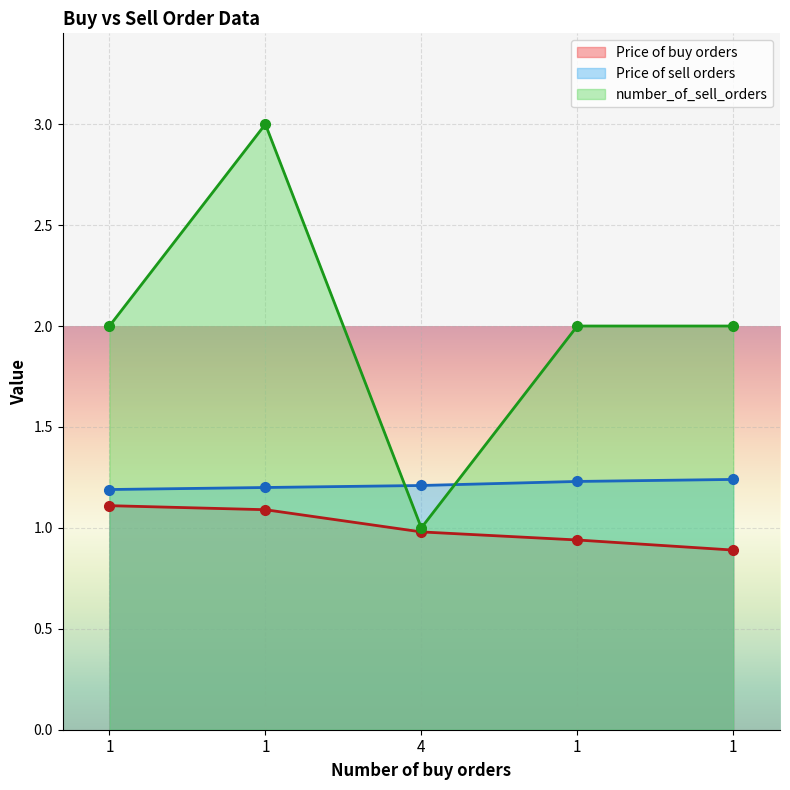

Reading right to left, what are all the values shown in this chart?

Price of buy orders: 1=0.9	1=0.9	4=1.0	1=1.1	1=1.1
Price of sell orders: 1=1.2	1=1.2	4=1.2	1=1.2	1=1.2
number_of_sell_orders: 1=2.0	1=2.0	4=1.0	1=3.0	1=2.0